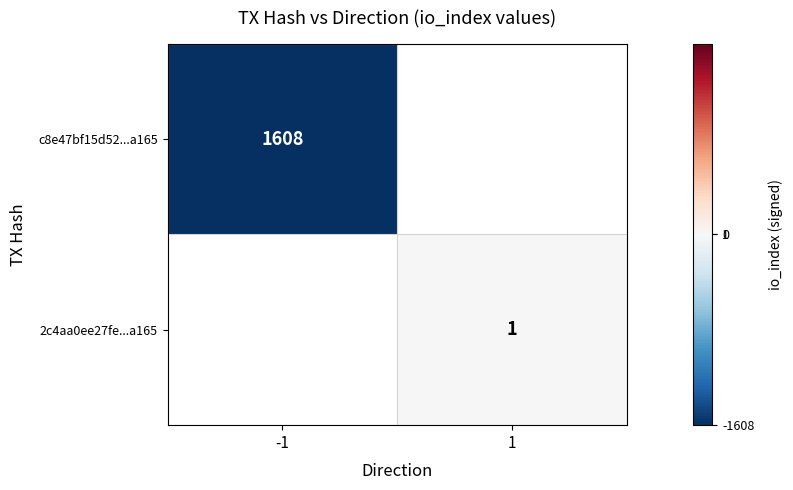

What is the minimum value shown in the chart?

-1608.0